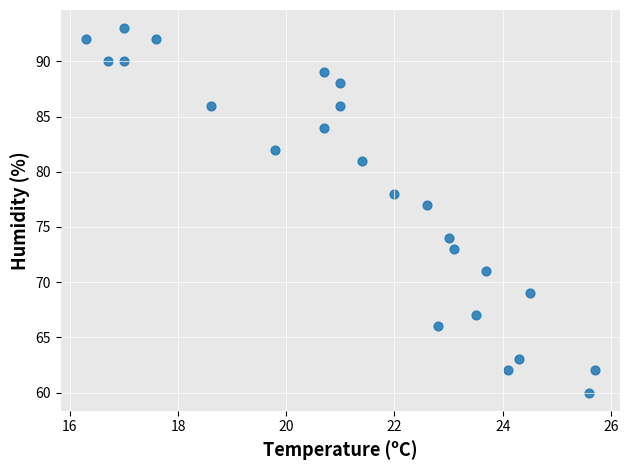

What Y value in the scatter plot is closest to 76?

77